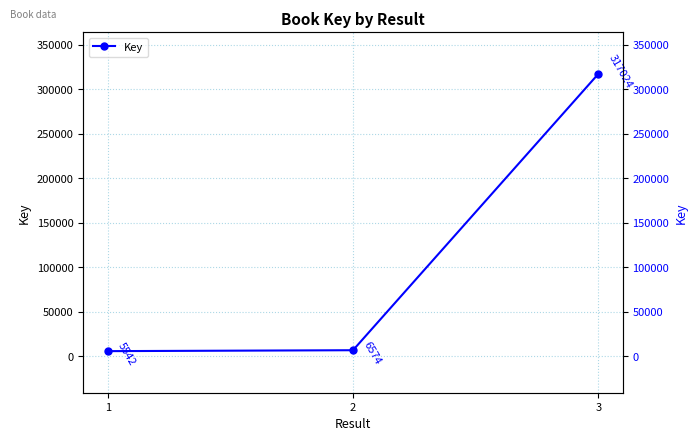

At which label is the value closest to 161283?

2